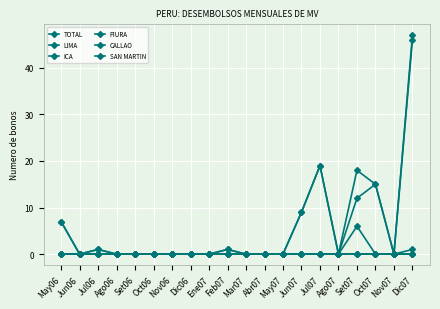

Count the ICA values in the range 0 to 1.

20